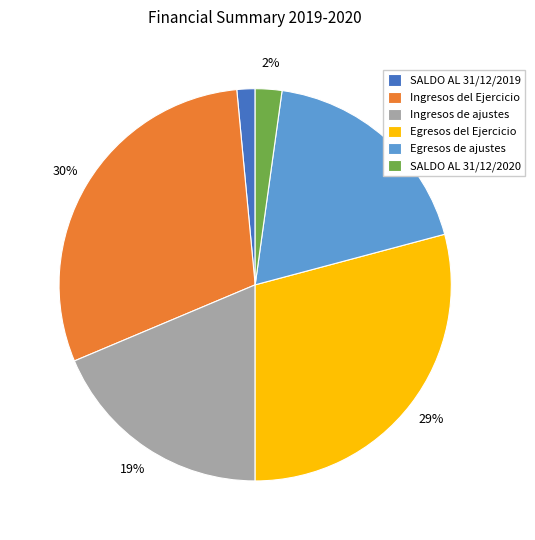

Does Egresos de ajustes account for over 50% of the chart?

No